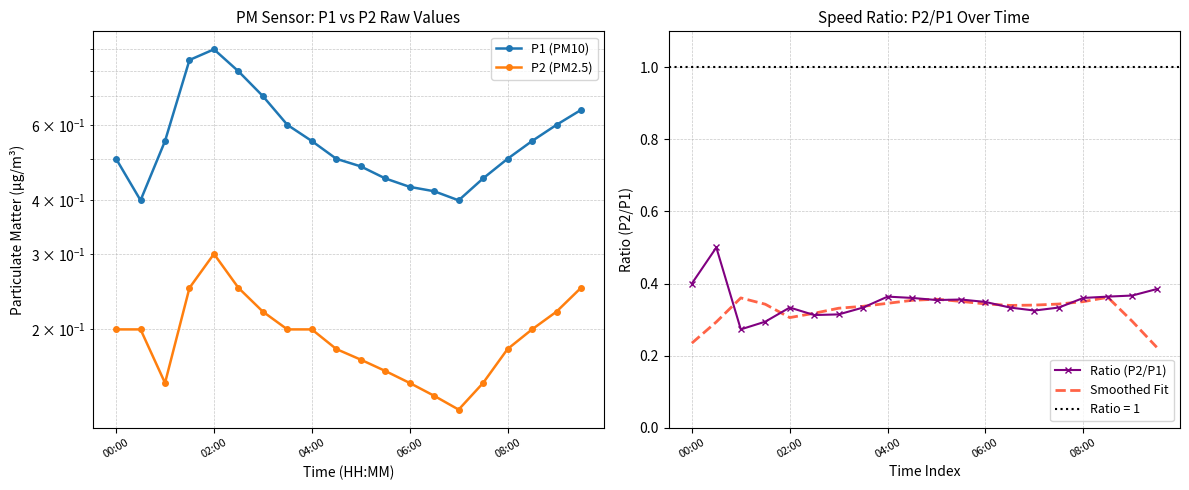

The value of P1 (PM10) at 14 is 0.4. True or false?

True